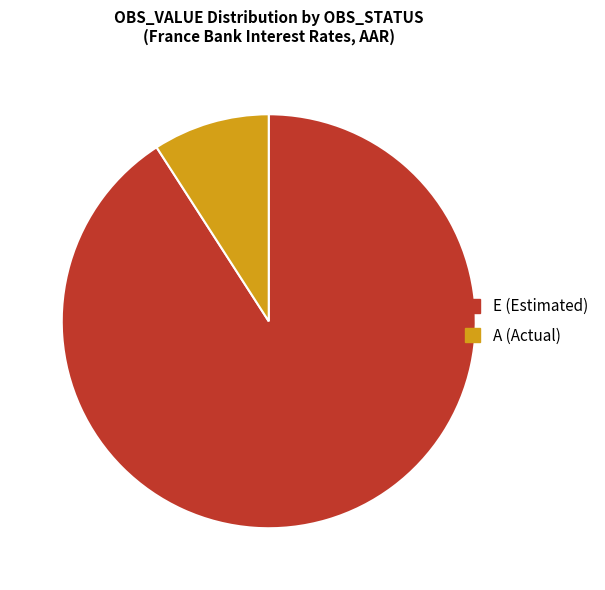

Is there any slice that represents more than half of the pie?

Yes